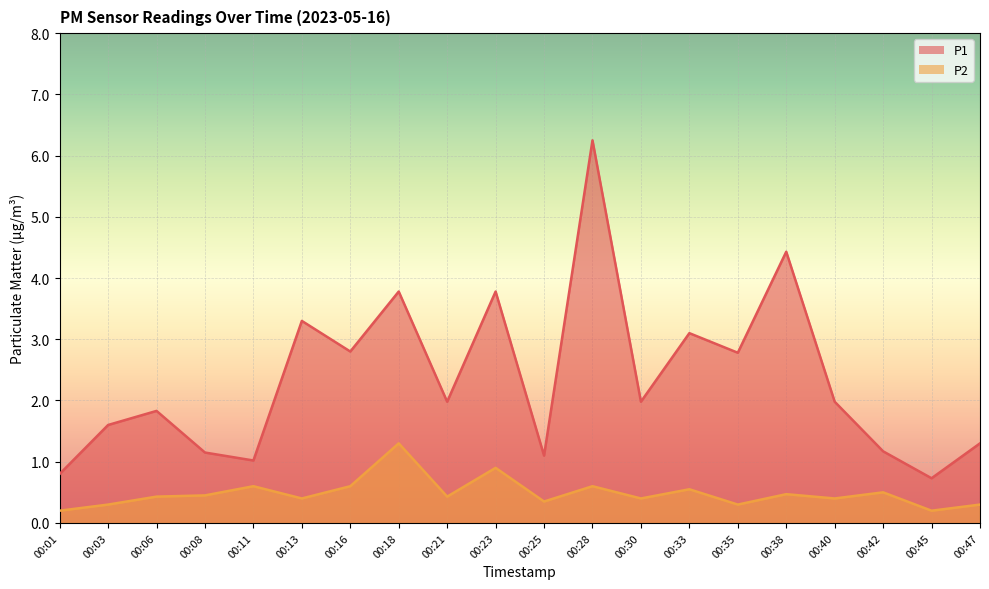

At which category does P1 reach its first local valley?

00:11